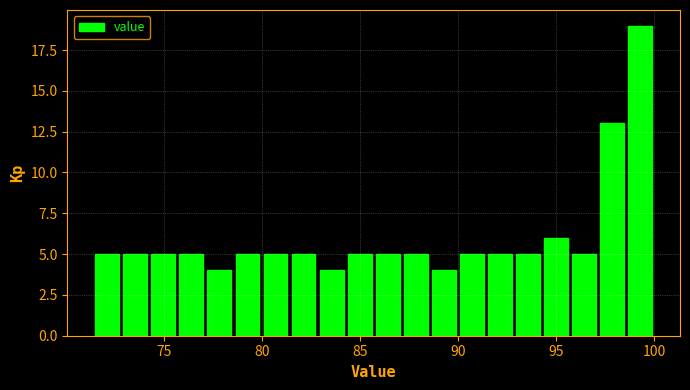

Read against the x-axis, roughly where is the centre of the tallest bar?

99.5